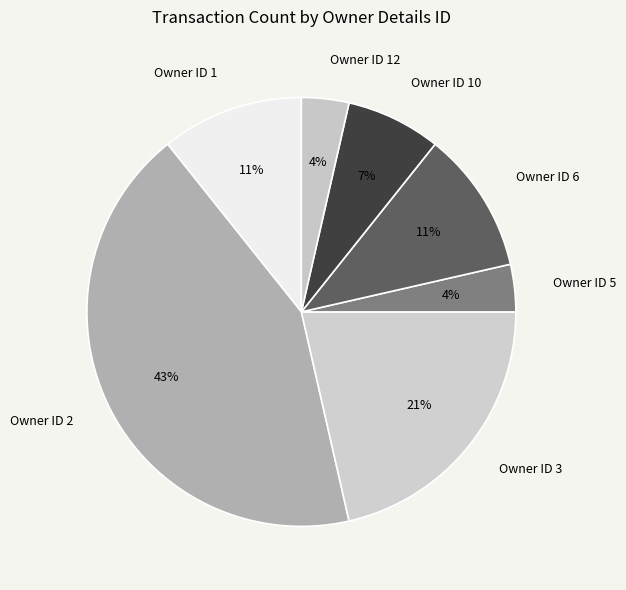

True or false: Owner ID 10 accounts for 7% of the total.

True